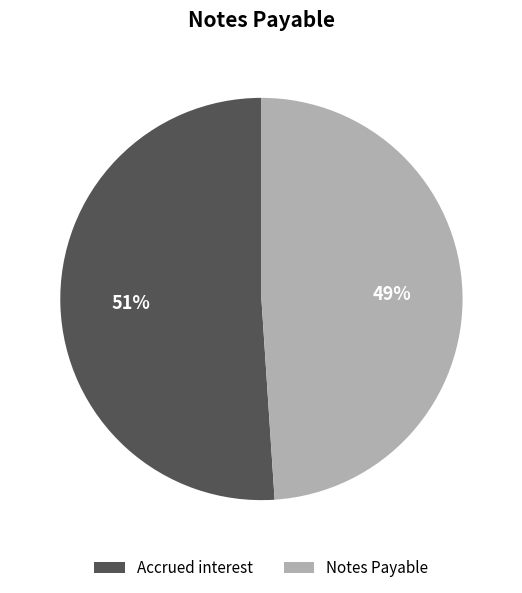

Do Notes Payable and Accrued interest together represent more than half of the pie?

Yes